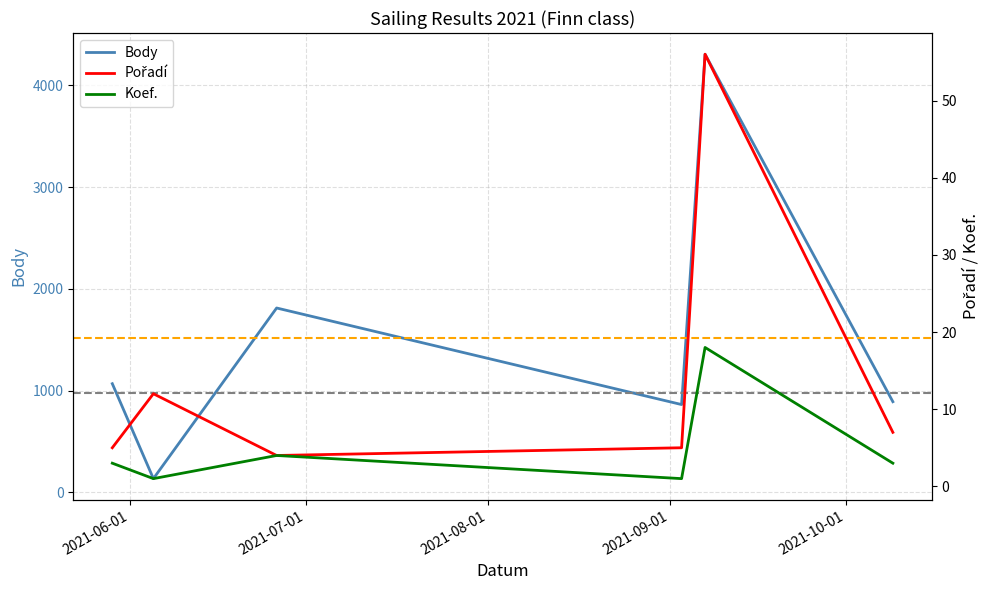

What is the average value of the Koef. series?

5